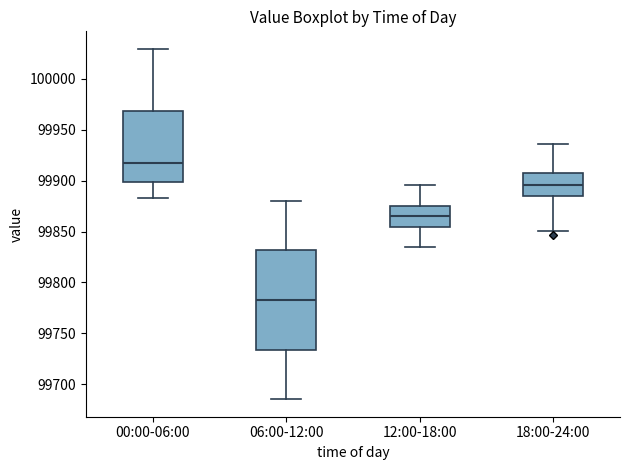

Comparing the boxes themselves (not the whiskers), which one is the tallest?

06:00-12:00